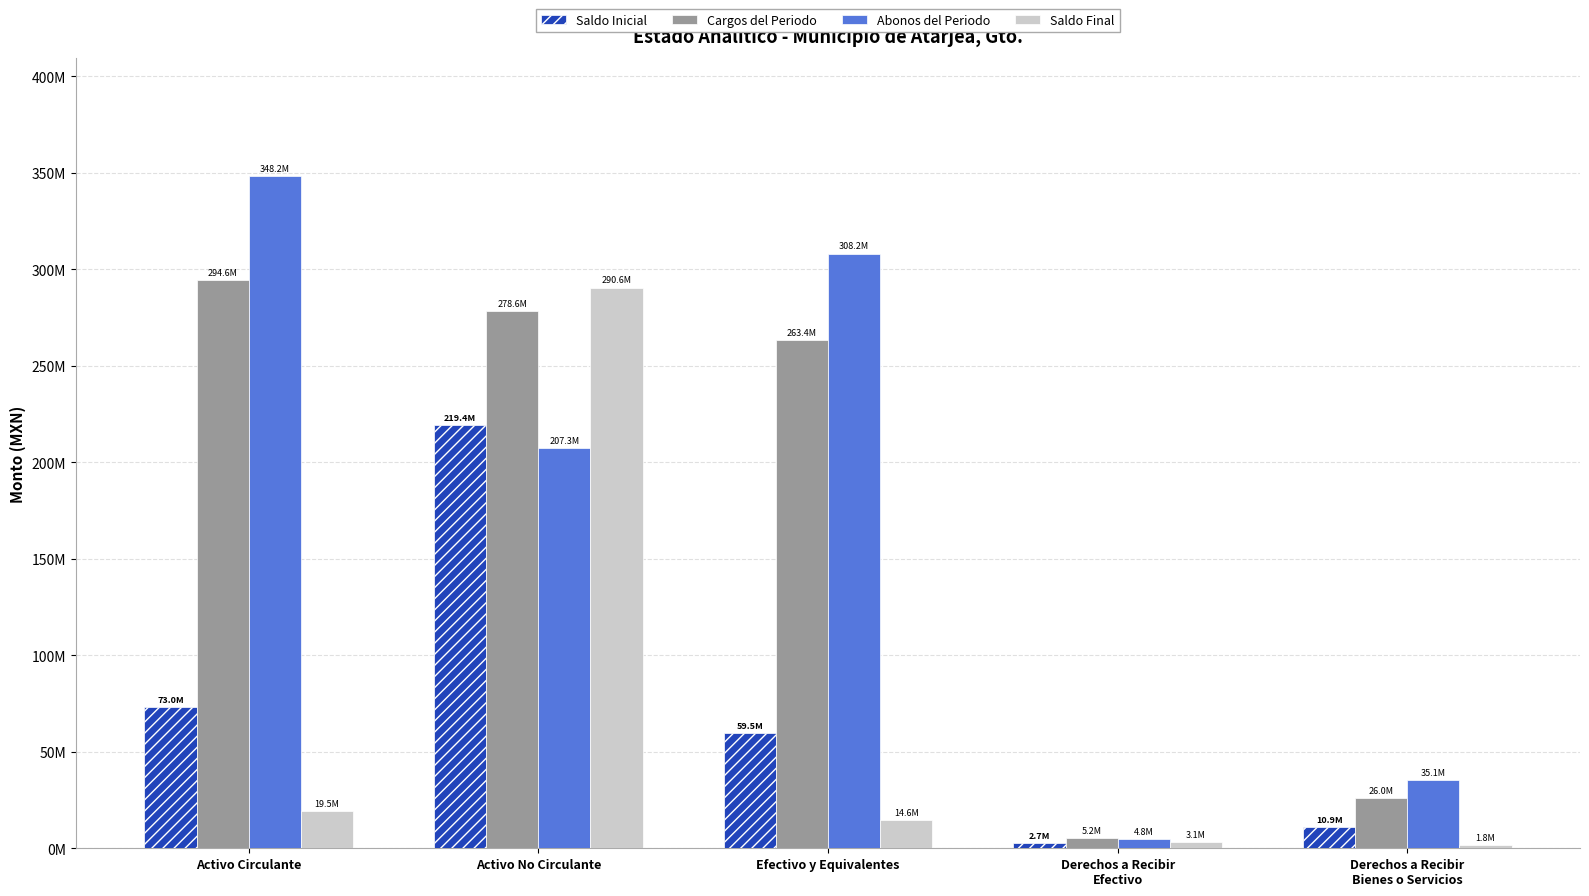

Between Derechos a Recibir
Bienes o Servicios and Derechos a Recibir
Efectivo, which is larger?

Derechos a Recibir
Bienes o Servicios